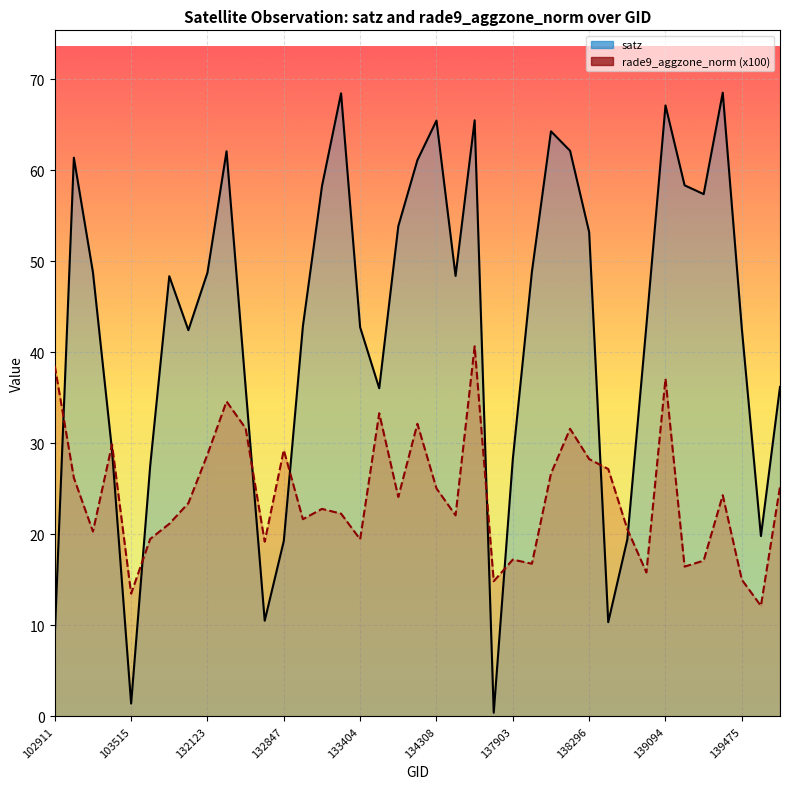

Rank the series by their maximum value, from lowest to highest.

rade9_aggzone_norm (x100), satz